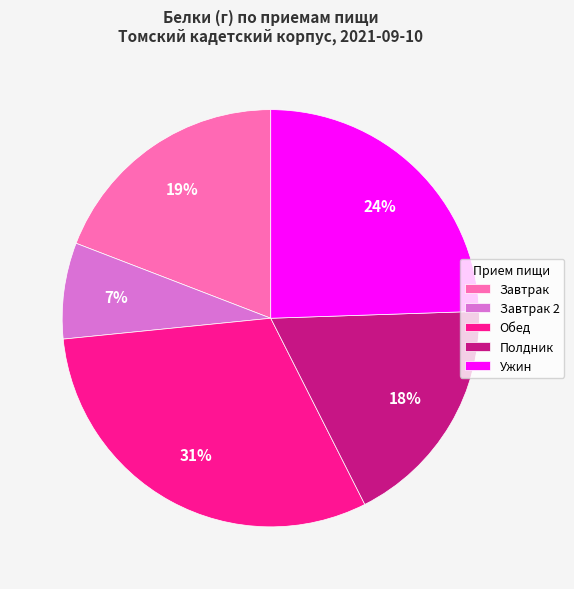

To the nearest percent, what is the average slice percentage?

20%